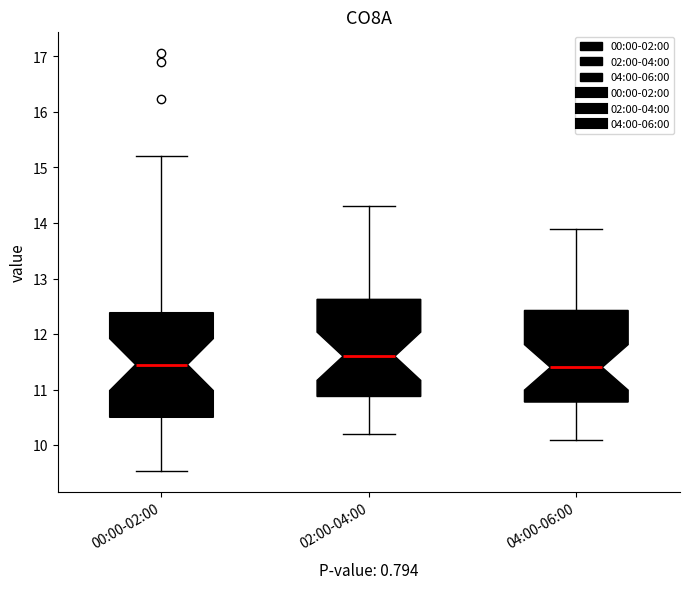

Where is the lower edge of the box for 00:00-02:00 on the y-axis? The values are not printed on the chart, so give them approximately, as read against the axis.

10.5